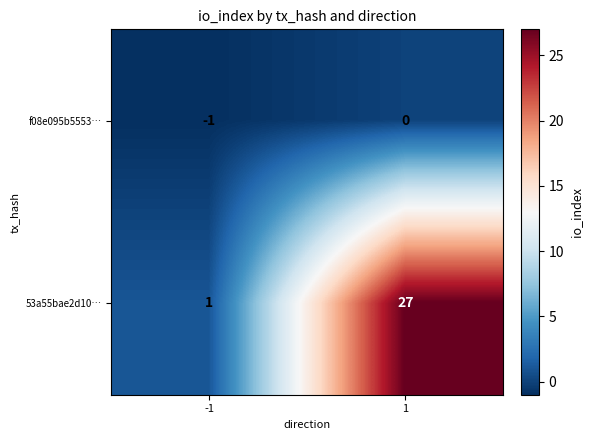

Reading right to left, list all the values displayed in this chart.

f08e095b5553…: 0	-1
53a55bae2d10…: 27	1